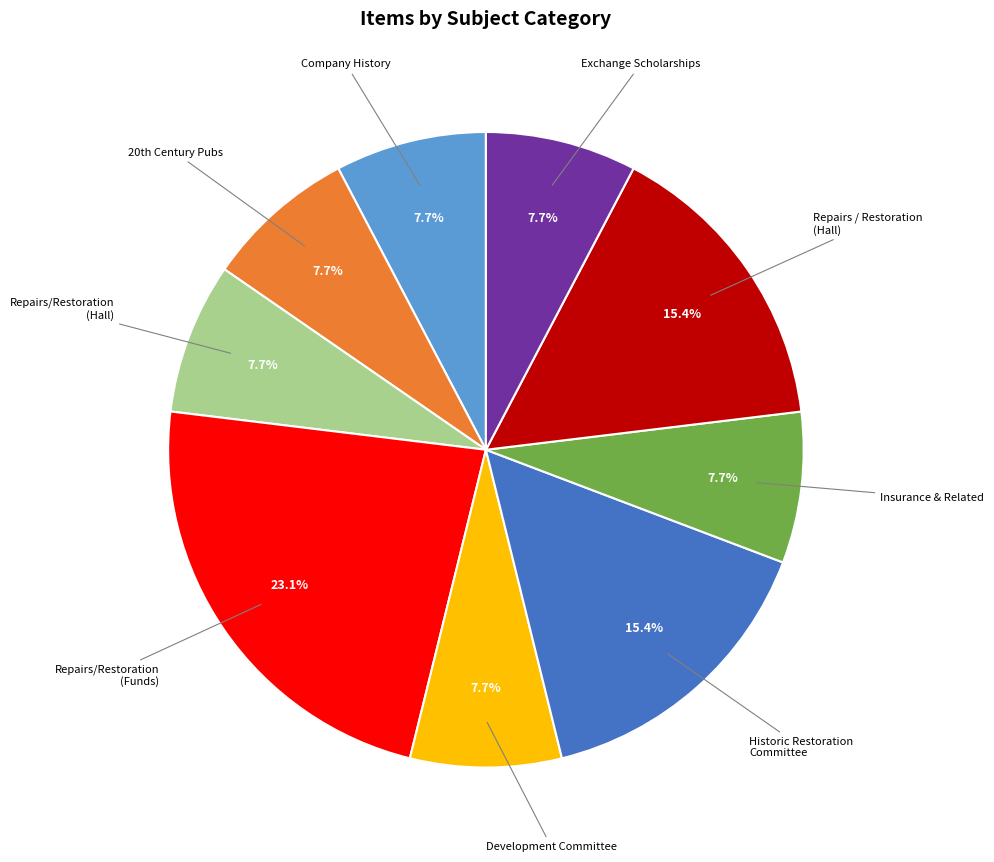

Count the number of slices in the pie.

9